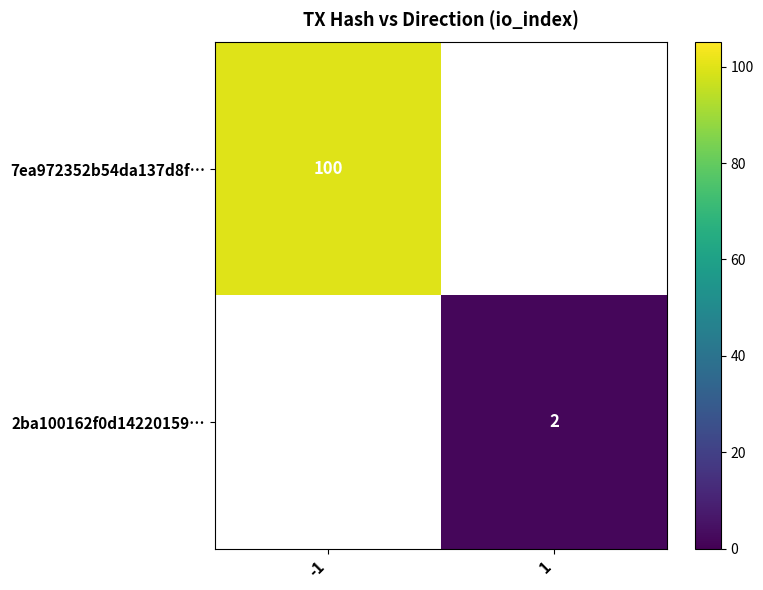

How many series are shown in this chart?

2